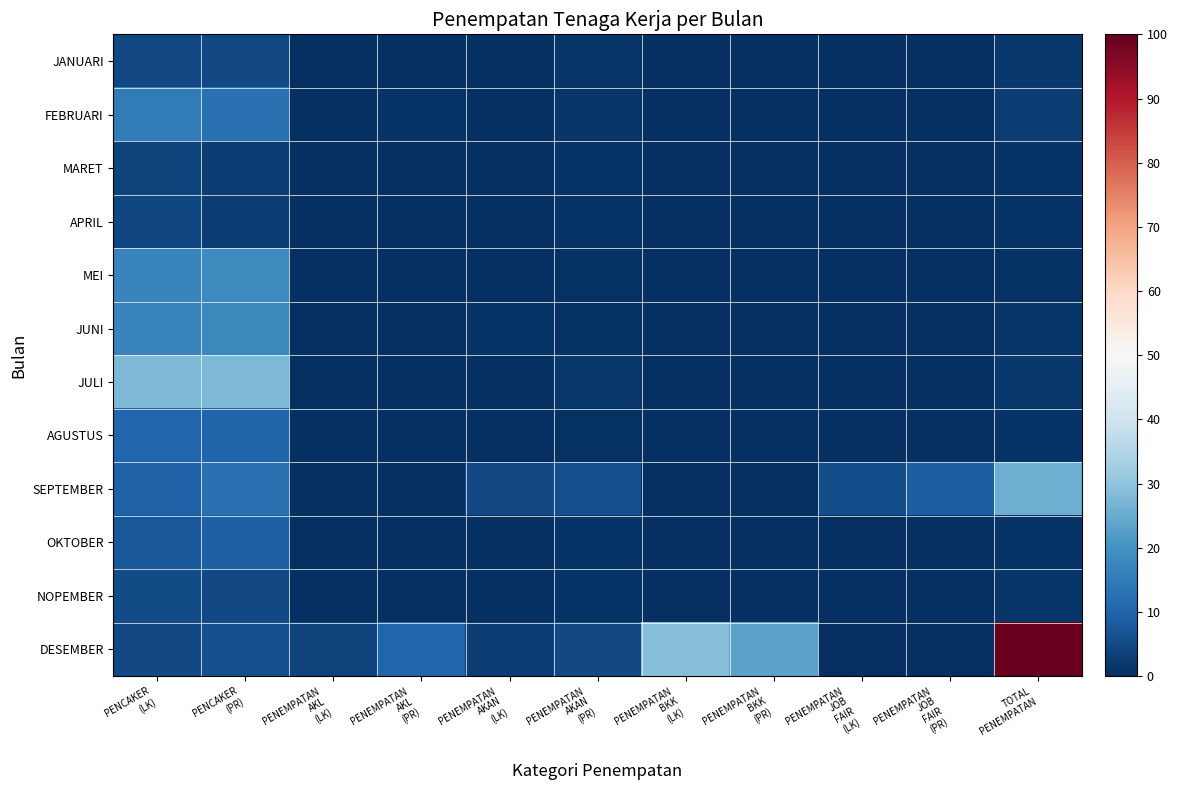

Rank the series by their maximum value, from lowest to highest.

MARET, APRIL, JANUARI, NOPEMBER, OKTOBER, AGUSTUS, FEBRUARI, JUNI, MEI, SEPTEMBER, JULI, DESEMBER